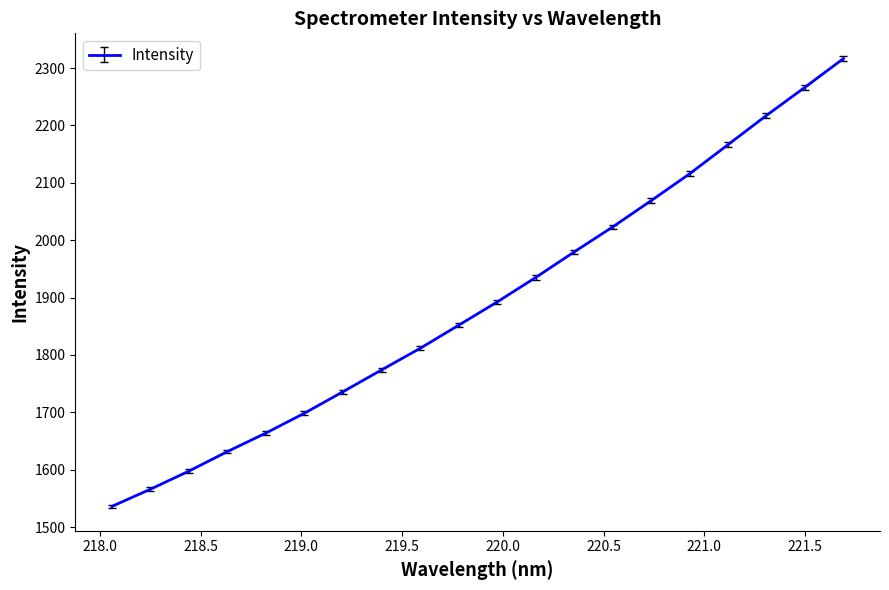

What is the greatest value displayed?

2316.4